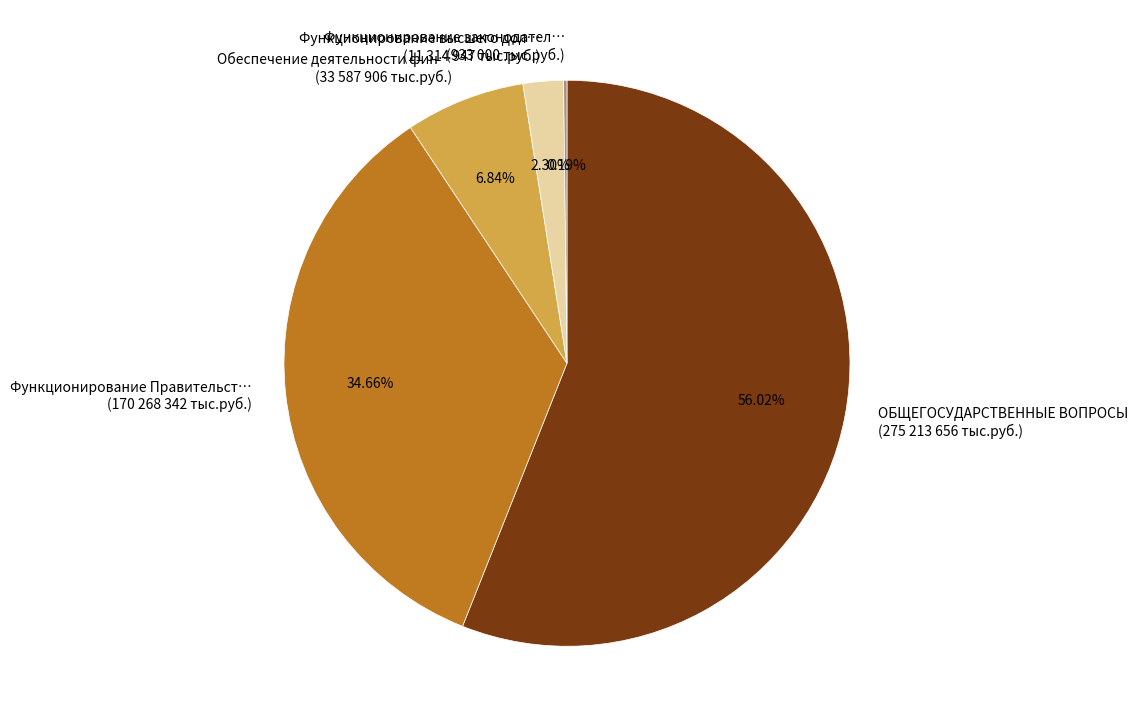

Which slice represents more than half of the pie?

ОБЩЕГОСУДАРСТВЕННЫЕ ВОПРОСЫ (275 213 656 тыс.руб.)